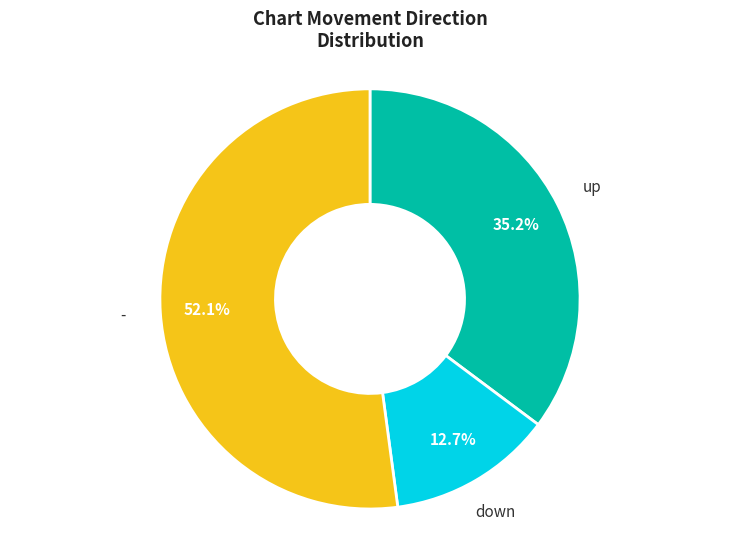

Approximately how many times larger is the value at down compared to up?

0.4